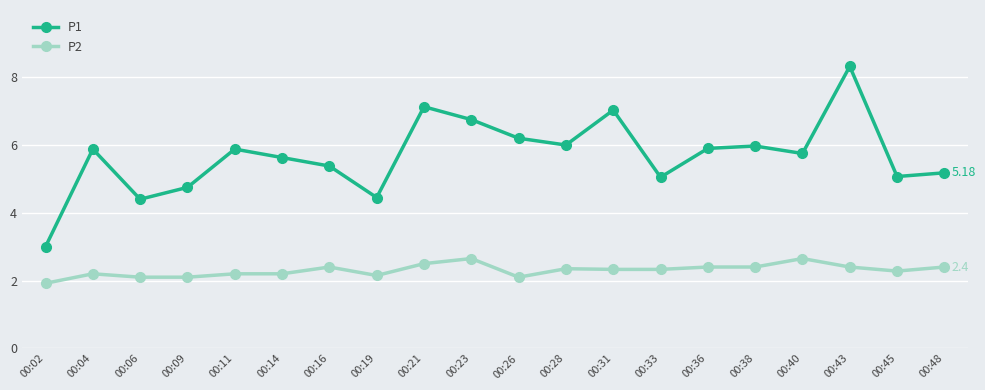

At which category is the sum across all series the highest?

00:43